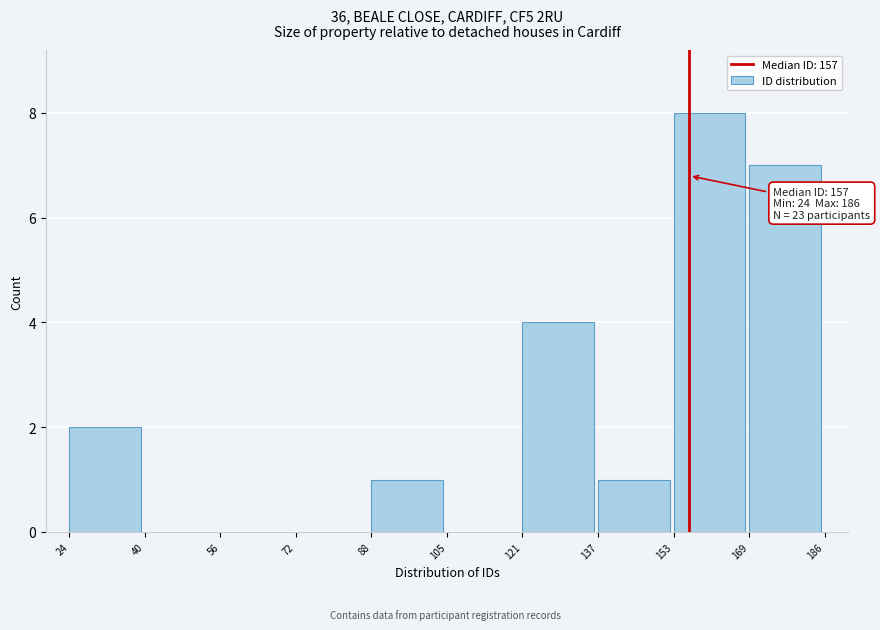

Which range on the x-axis has the tallest bar?

153 to 169